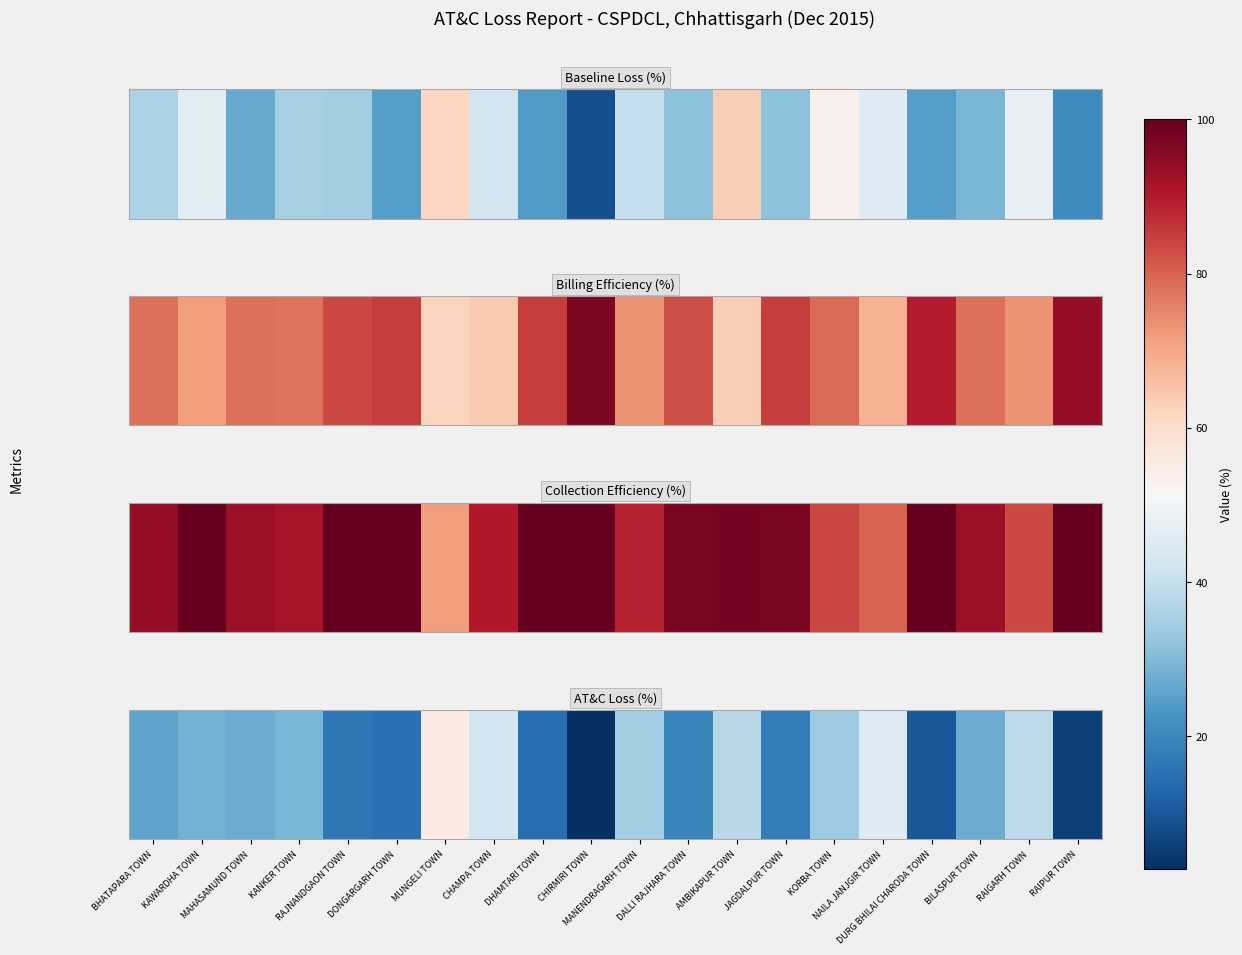

Reading left to right, extract all data points from this chart.

BHATAPARA TOWN=25.6	KAWARDHA TOWN=28.3	MAHASAMUND TOWN=27.2	KANKER TOWN=29.0	RAJNANDGAON TOWN=16.6	DONGARGARH TOWN=15.1	MUNGELI TOWN=55.3	CHAMPA TOWN=41.9	DHAMTARI TOWN=14.9	CHIRMIRI TOWN=2.8	MANENDRAGARH TOWN=35.0	DALLI RAJHARA TOWN=19.5	AMBIKAPUR TOWN=37.9	JAGDALPUR TOWN=17.6	KORBA TOWN=33.8	NAILA JANJGIR TOWN=45.3	DURG BHILAI CHARODA TOWN=10.3	BILASPUR TOWN=27.2	RAIGARH TOWN=38.8	RAIPUR TOWN=5.8